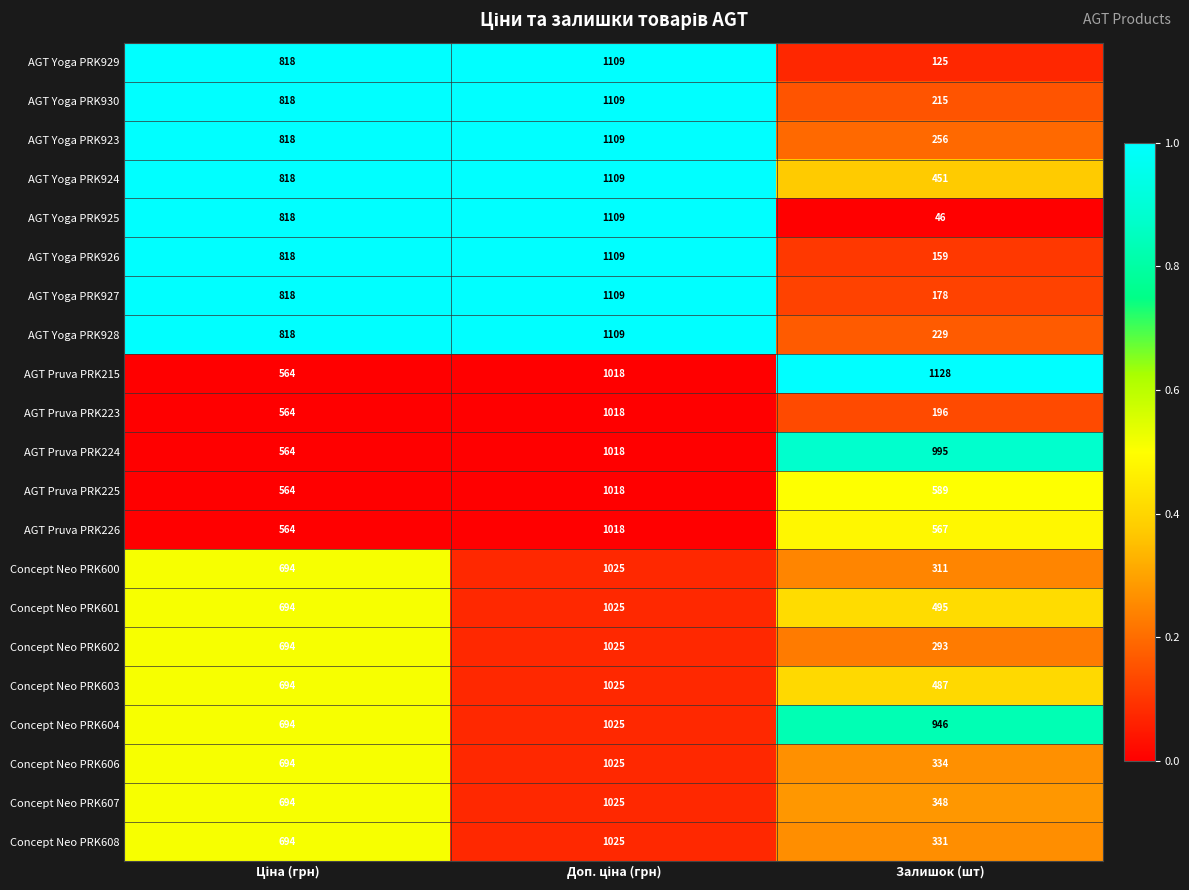

At which category does the chart reach its peak across all series?

Залишок (шт)